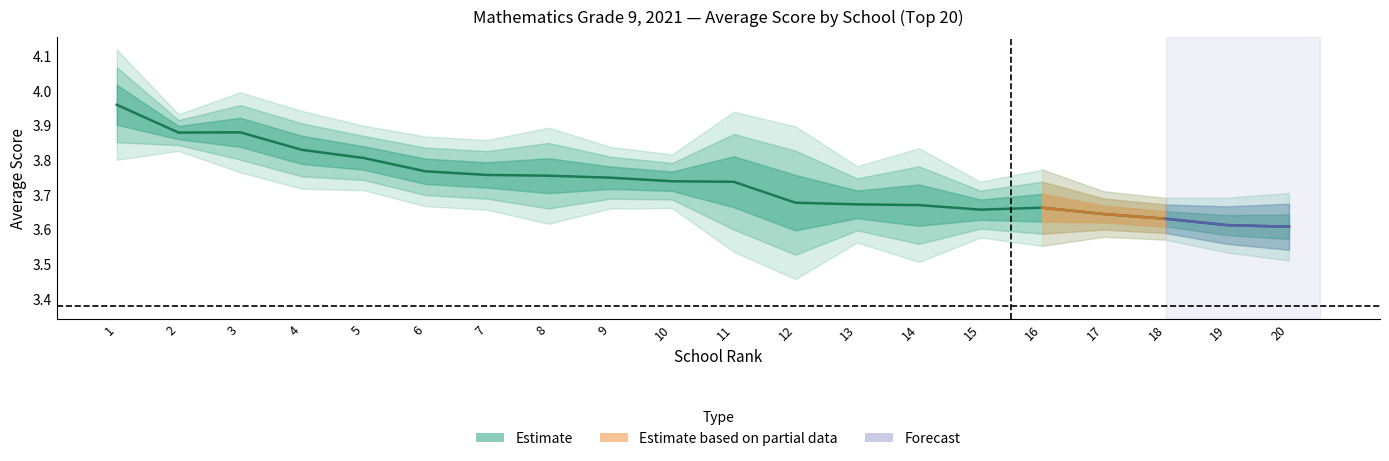

What is the sum of all values?

74.7